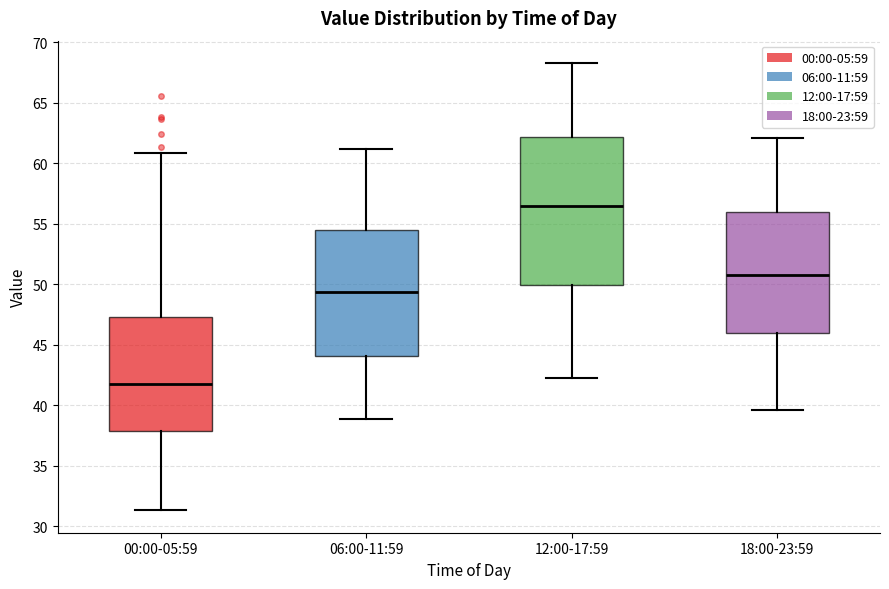

Reading left to right, read every box against the y-axis: the position of its median line, the range the box covers, and the ends of its whiskers. The values are not printed on the chart, so give them approximately, as read against the axis.

00:00-05:59: median 42.0, box 38.0 to 47.5, whiskers 31.5 to 61.0
06:00-11:59: median 49.5, box 44.0 to 54.5, whiskers 39.0 to 61.0
12:00-17:59: median 56.5, box 50.0 to 62.0, whiskers 42.5 to 68.5
18:00-23:59: median 51.0, box 46.0 to 56.0, whiskers 39.5 to 62.0